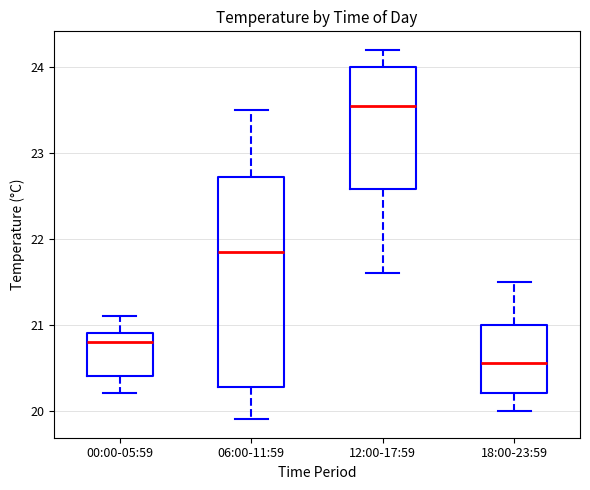

Which box has the highest median line?

12:00-17:59